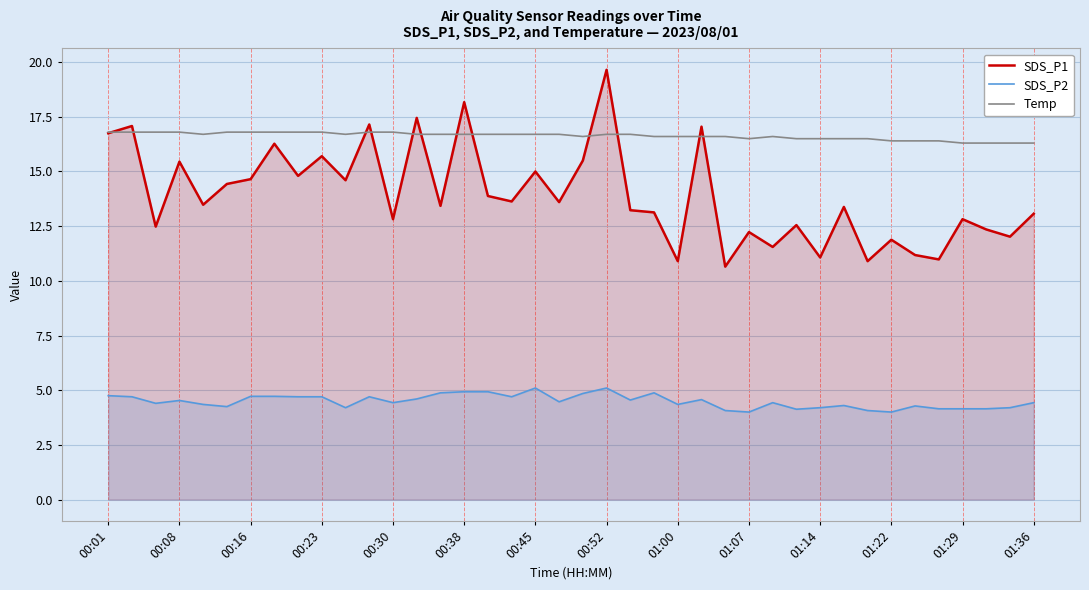

How many interior local peaks does the Temp series have?

1